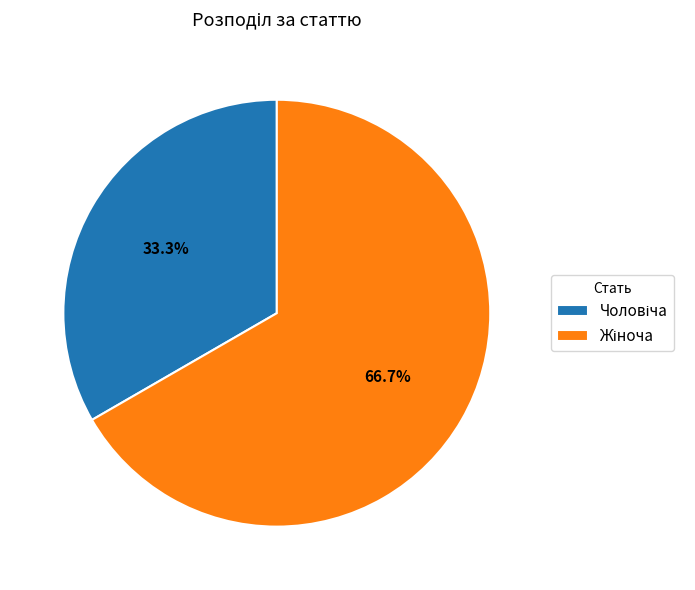

Does any single category account for the majority?

Yes